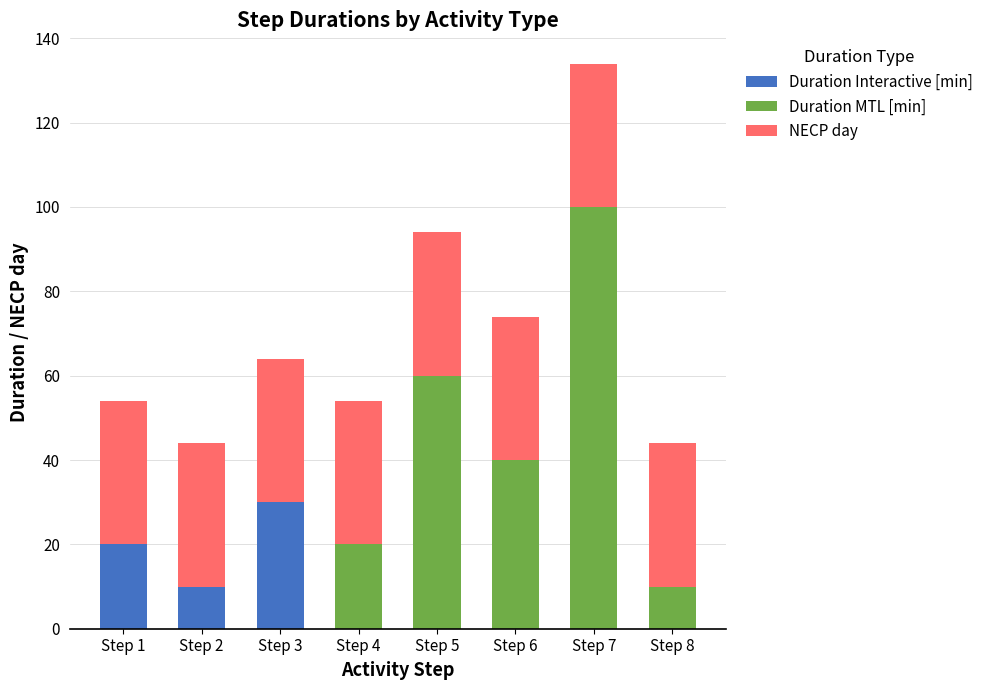

The Duration Interactive [min] series shows 30 at Step 3. True or false?

True